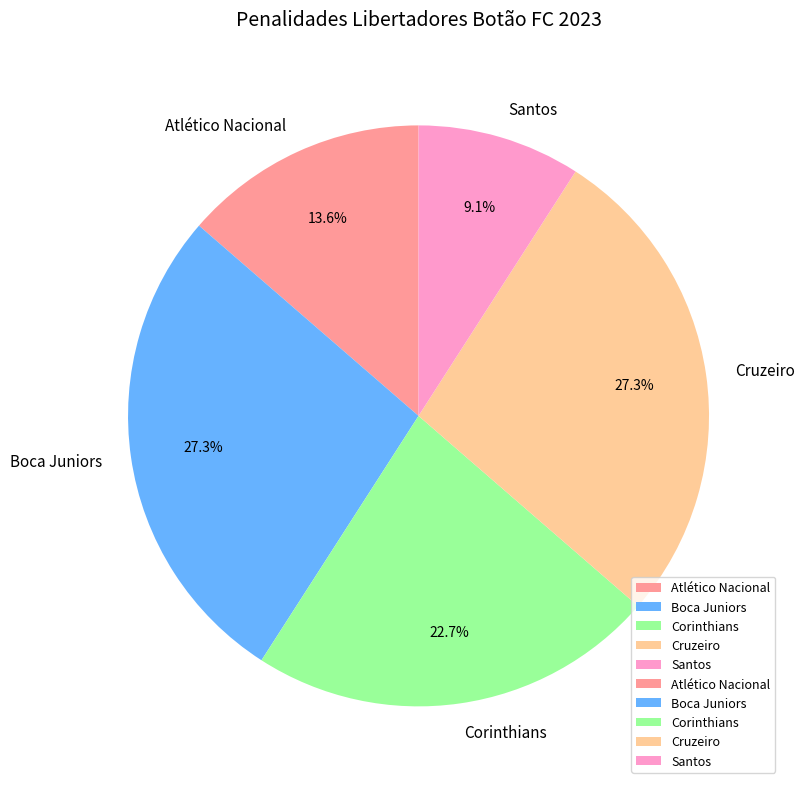

Approximately how many times larger is the value at Atlético Nacional compared to Corinthians?

0.6